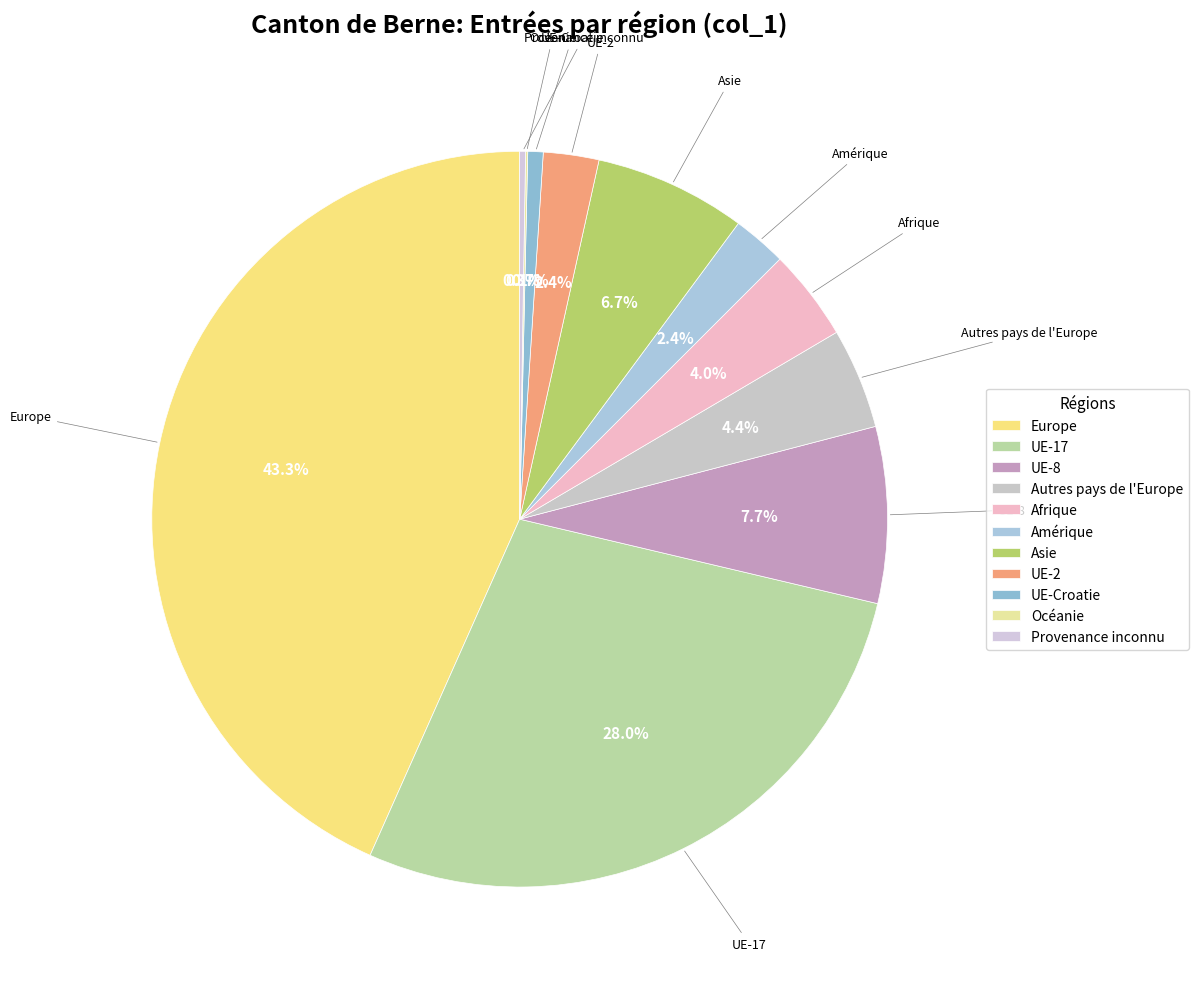

Is Europe the majority of the pie?

No